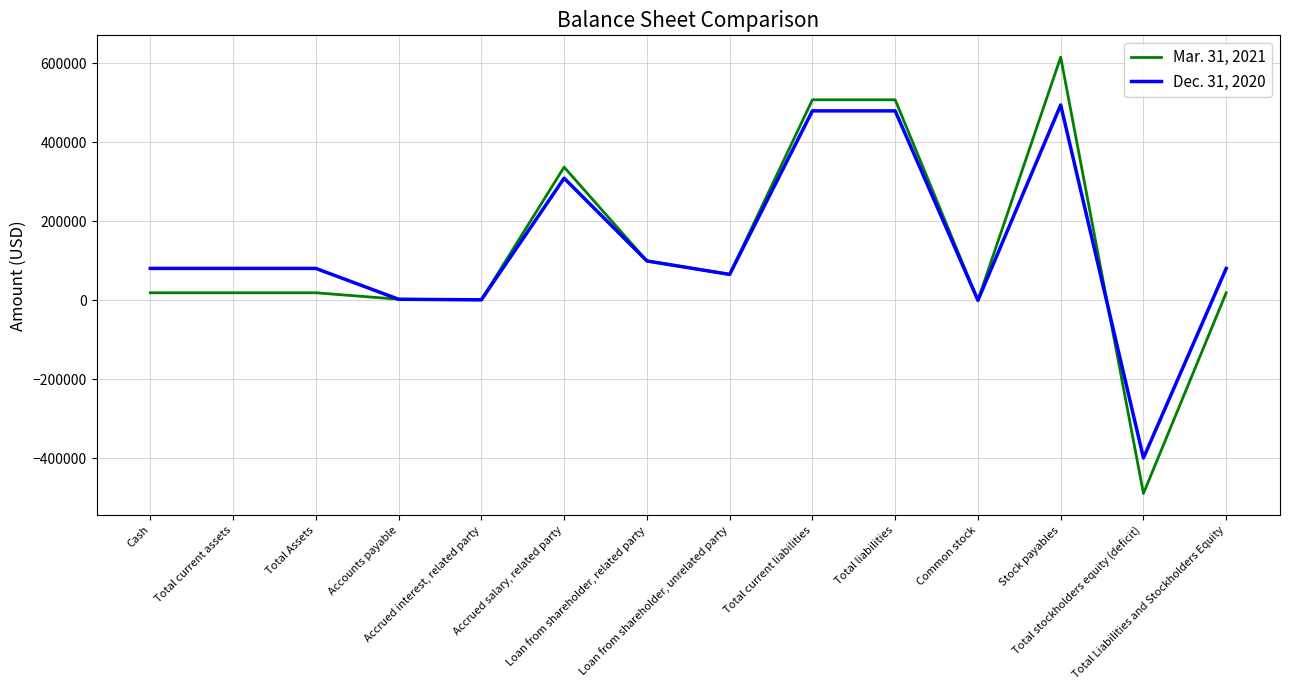

What are all the series names shown in the legend?

Mar. 31, 2021, Dec. 31, 2020